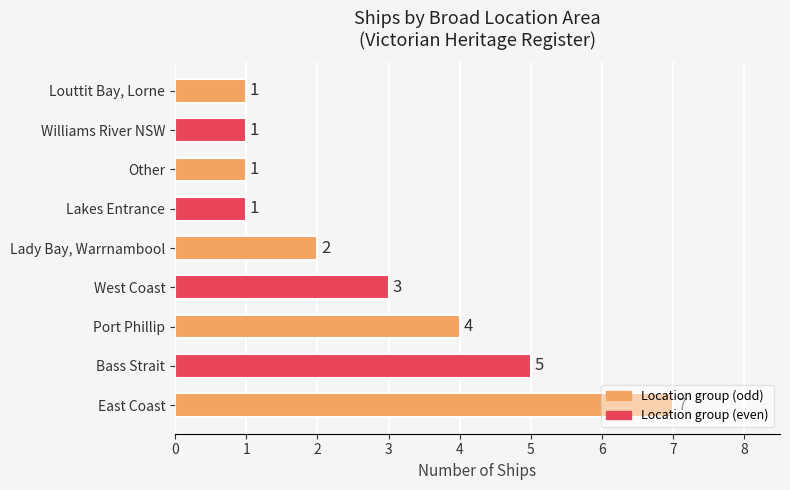

Where is the data nearest to the value 4?

Port Phillip